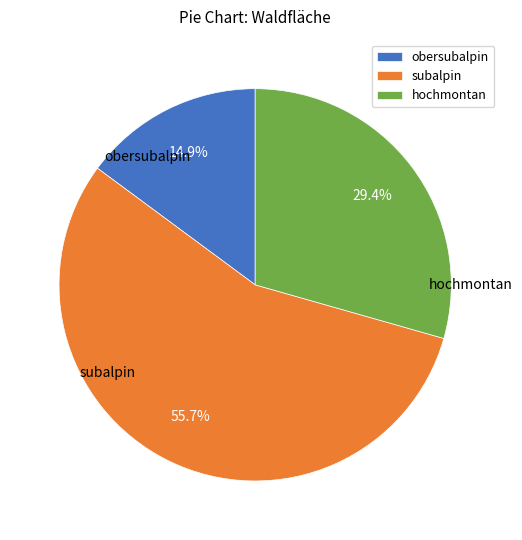

The subalpin slice represents 56% of the pie. True or false?

True